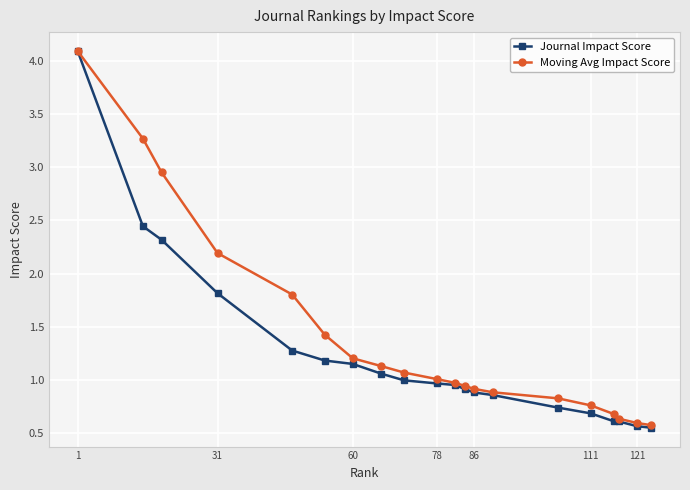

Is this an area chart (filled region under the line)?

No